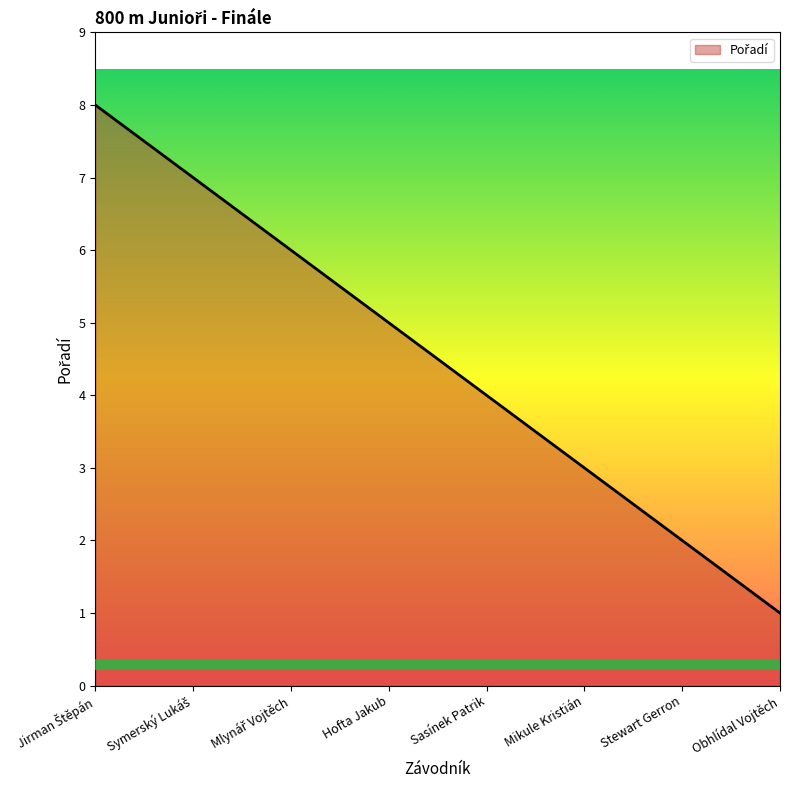

What position from the left is Mikule Kristián?

6